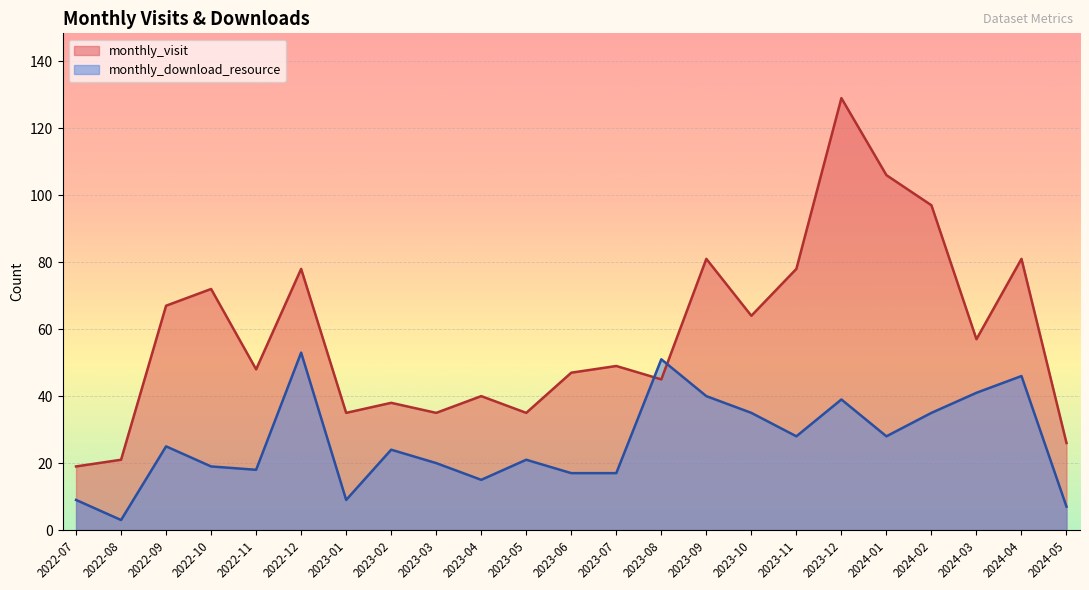

What is the maximum value shown in the chart?

129